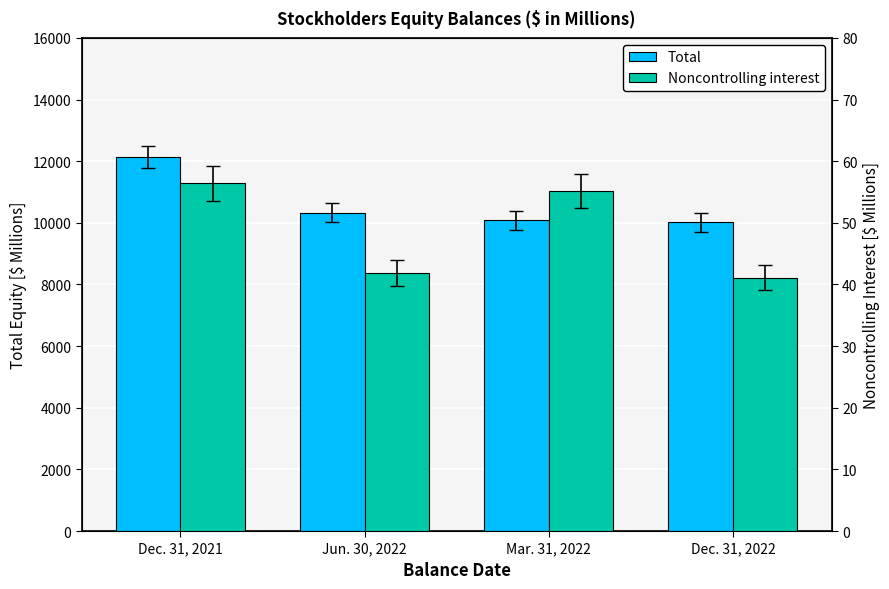

Reading left to right, what are all the values shown in this chart?

Total: 12140.5	10334.0	10083.6	10017.8
Noncontrolling interest: 56.4	41.8	55.1	41.1